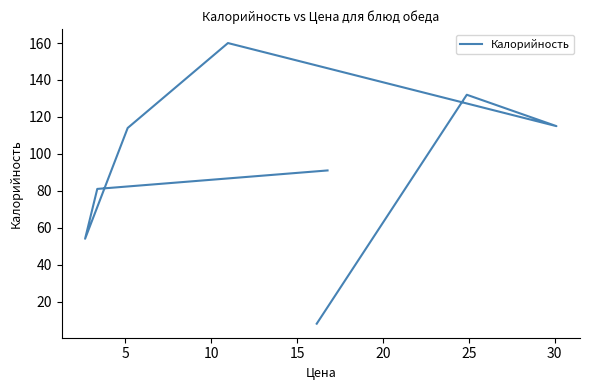

Reading left to right, transcribe all the data shown in this chart.

8	132	115	160	114	54	81	91